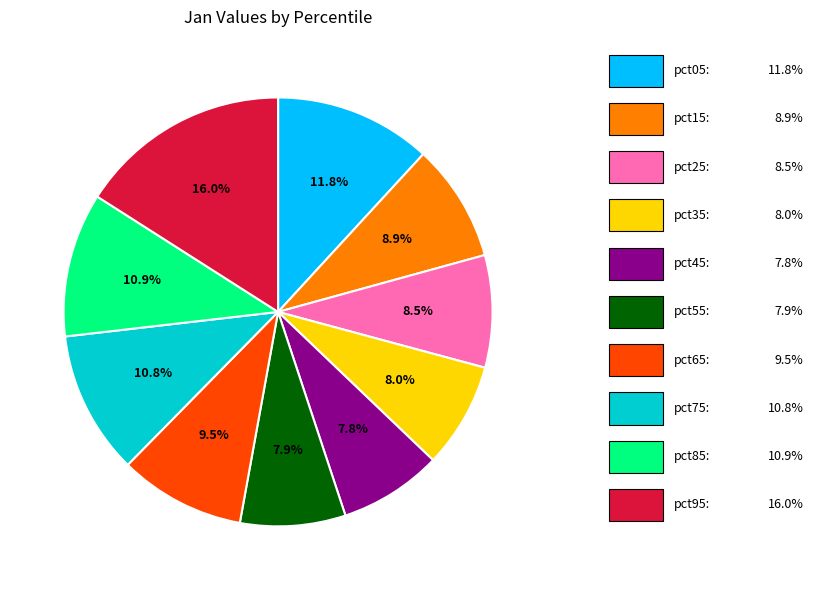

Is there a majority slice in this chart?

No